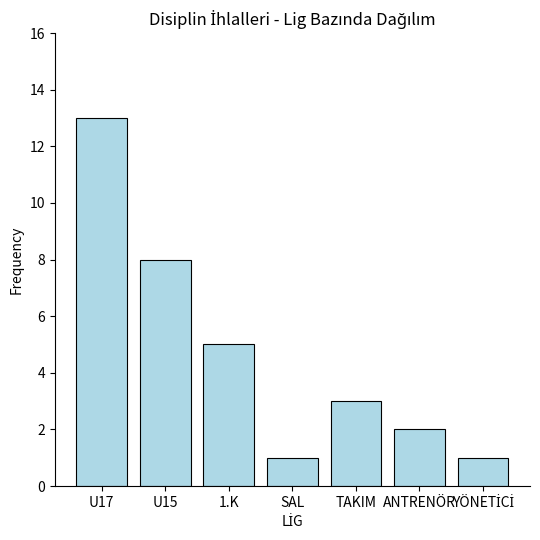

What is the change in value from U17 to 1.K?

-8